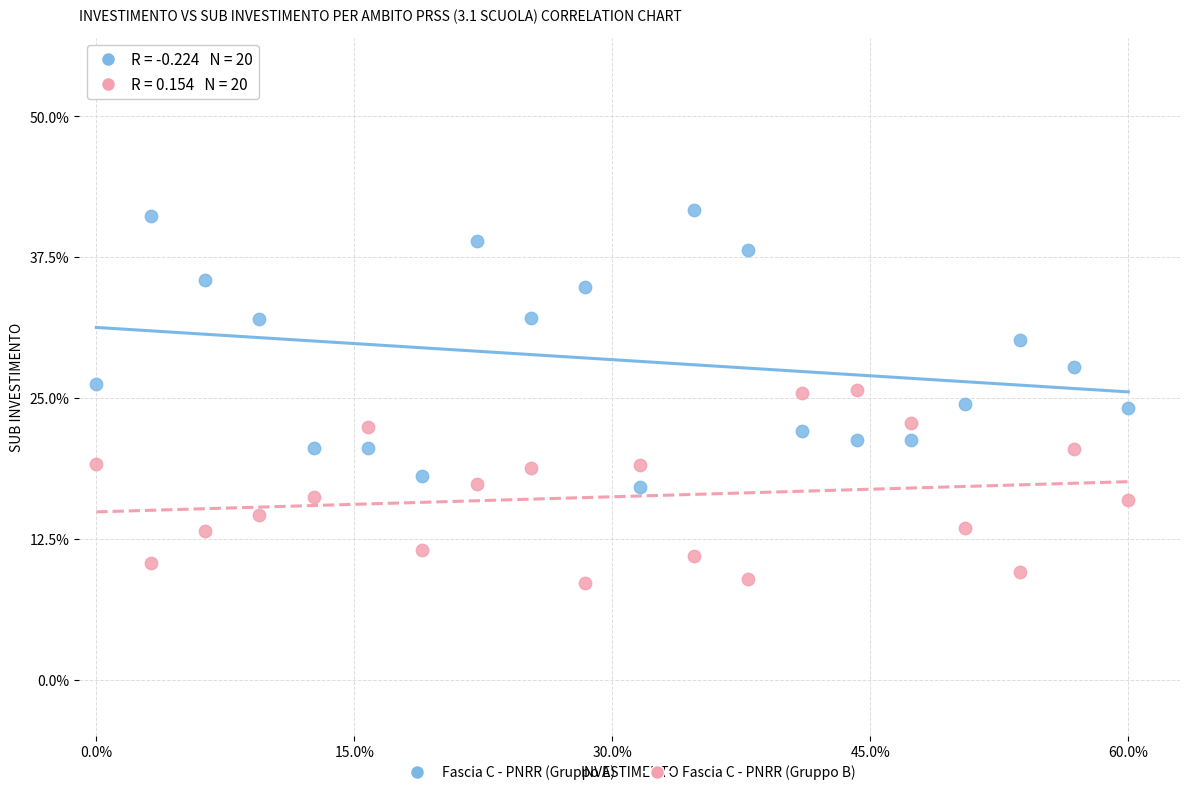

Across all data points, what is the range of Y values (max minus min)?

33.0